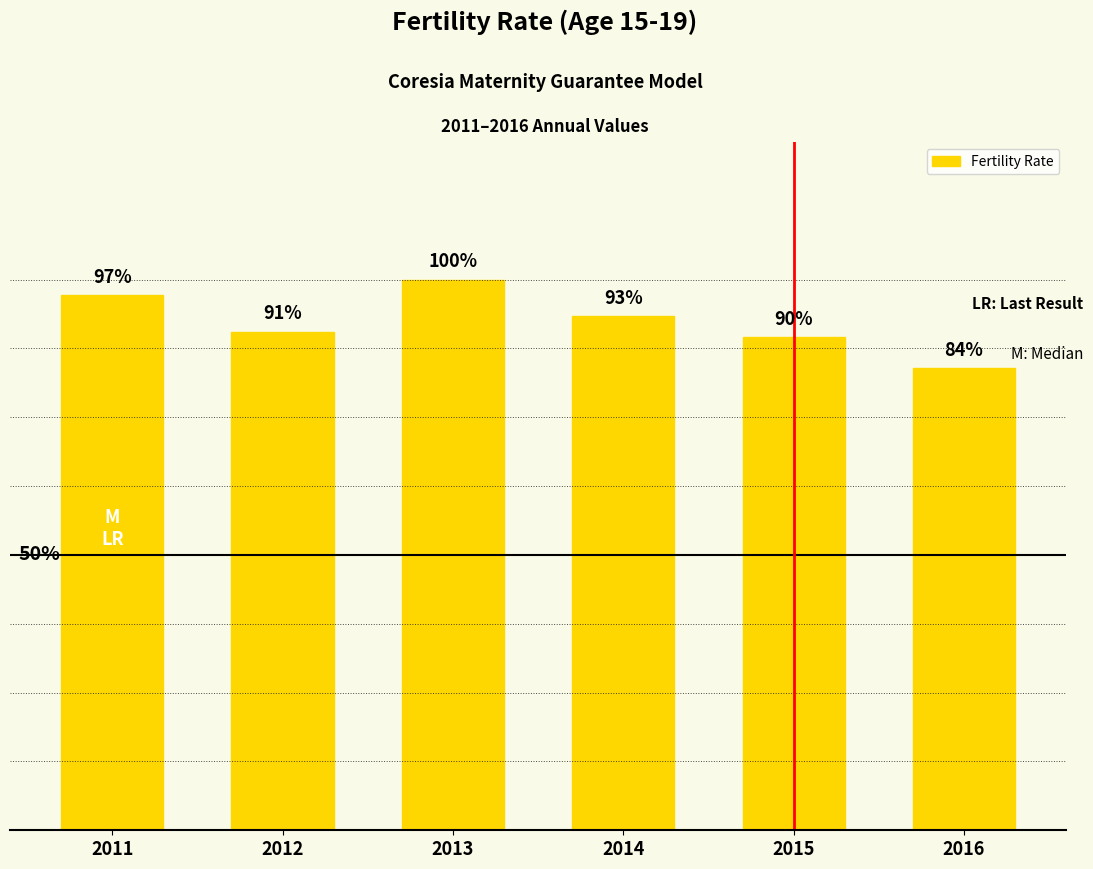

Does the chart contain any negative values?

No